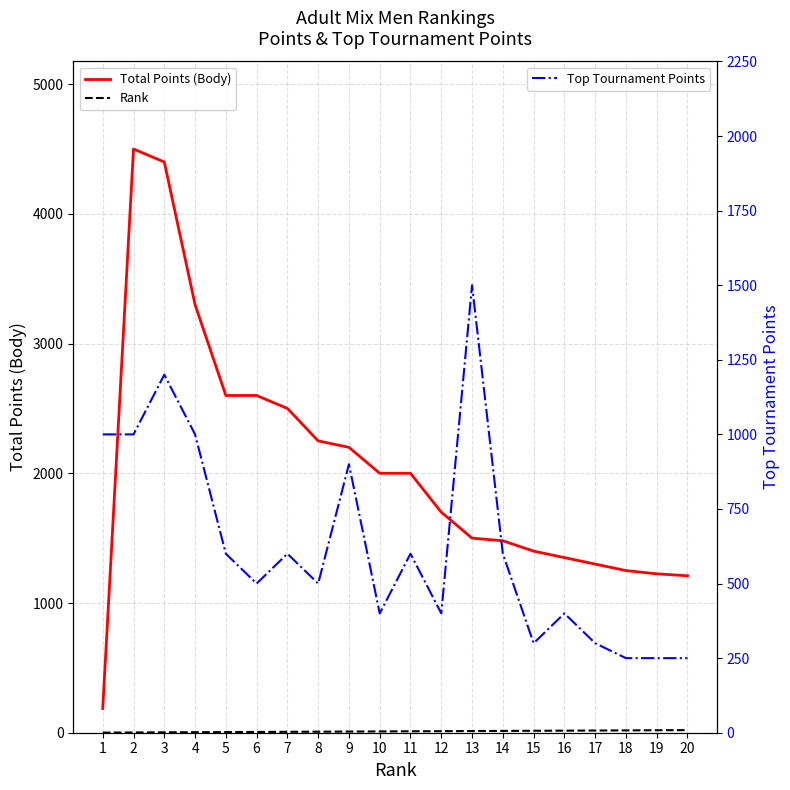

Reading right to left, list all the values displayed in this chart.

Total Points (Body): 1210	1225	1250	1300	1350	1400	1480	1500	1700	2000	2000	2200	2250	2500	2600	2600	3300	4400	4500	187
Rank: 20	19	18	17	16	15	14	13	12	11	10	9	8	7	6	5	4	3	2	1
Top Tournament Points: 250	250	250	300	400	300	600	1500	400	600	400	900	500	600	500	600	1000	1200	1000	1000